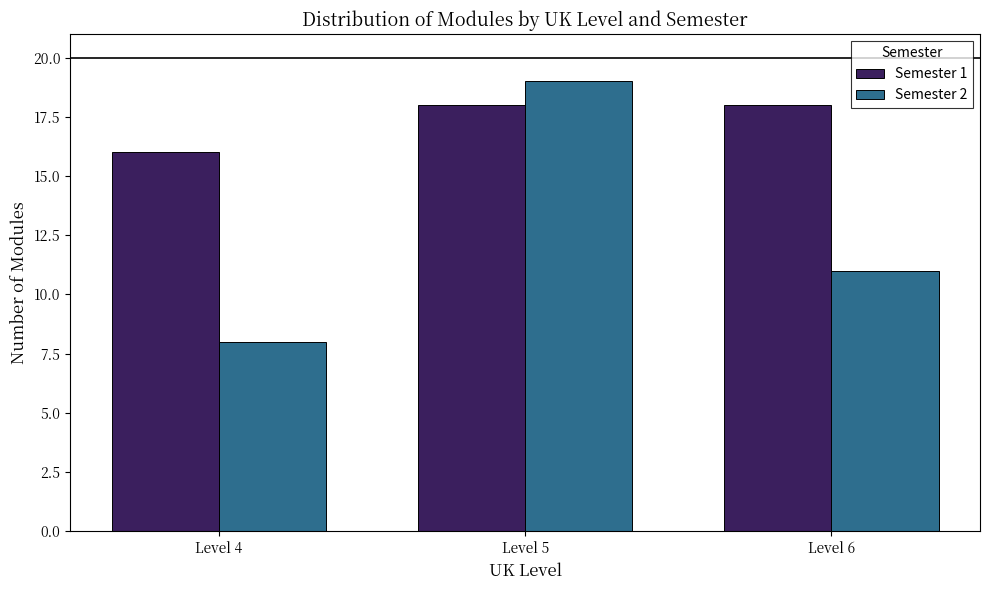

Reading left to right, what are all the values shown in this chart?

Semester 1: 16	18	18
Semester 2: 8	19	11